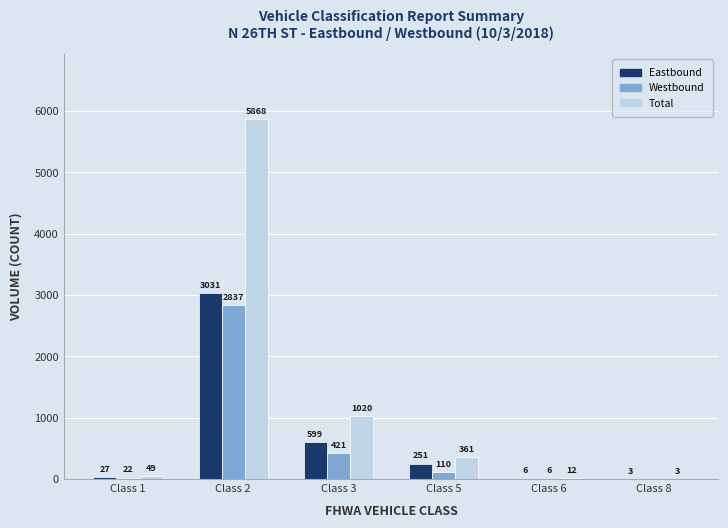

True or false: Westbound has a value of 0 at Class 8.

True